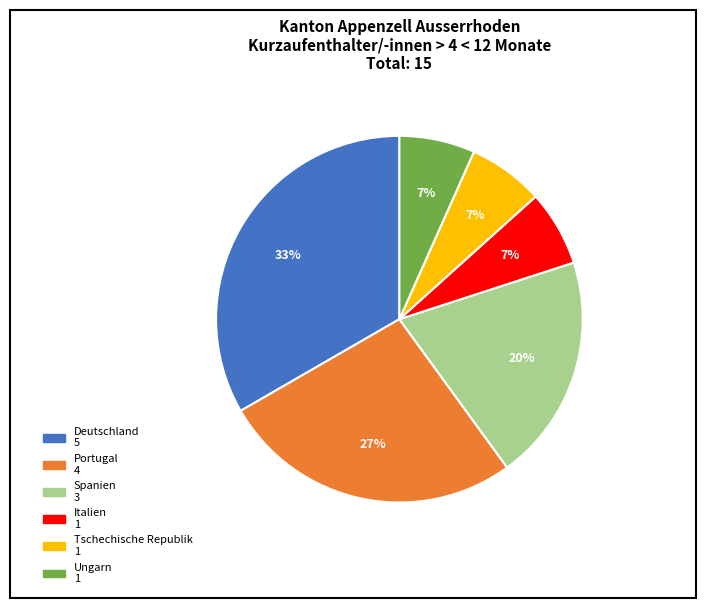

Does Ungarn account for over 50% of the chart?

No